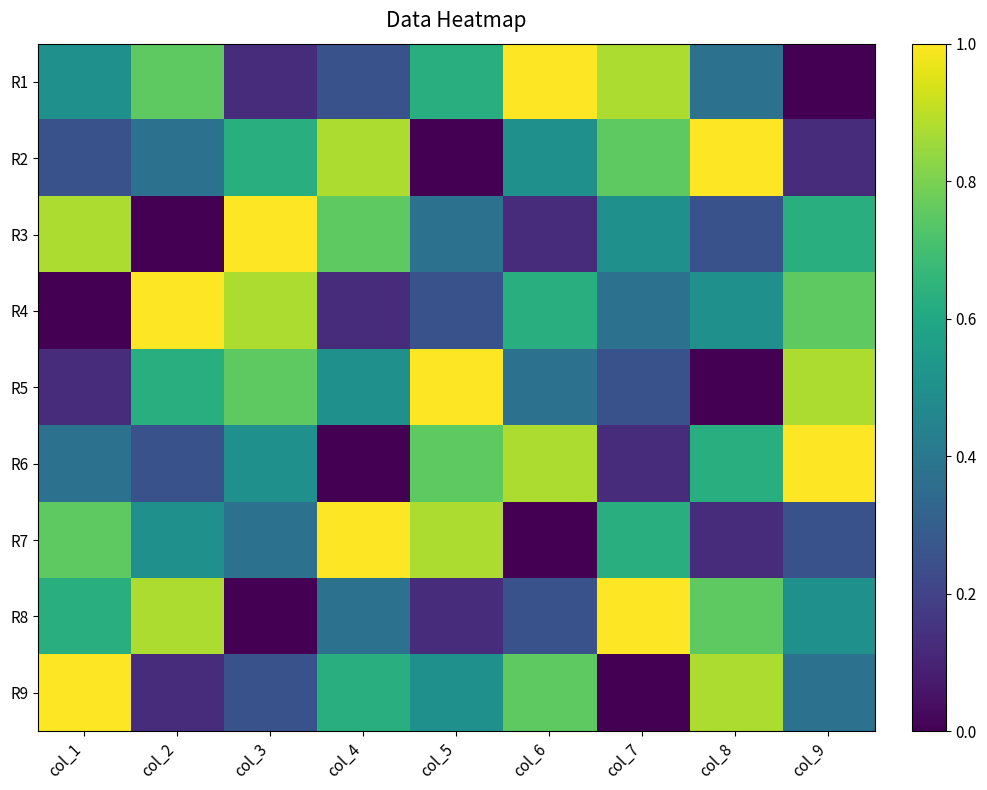

Reading left to right, what are all the values shown in this chart?

R1: col_1=0.5	col_2=0.8	col_3=0.1	col_4=0.2	col_5=0.6	col_6=1.0	col_7=0.9	col_8=0.4	col_9=0.0
R2: col_1=0.2	col_2=0.4	col_3=0.6	col_4=0.9	col_5=0.0	col_6=0.5	col_7=0.8	col_8=1.0	col_9=0.1
R3: col_1=0.9	col_2=0.0	col_3=1.0	col_4=0.8	col_5=0.4	col_6=0.1	col_7=0.5	col_8=0.2	col_9=0.6
R4: col_1=0.0	col_2=1.0	col_3=0.9	col_4=0.1	col_5=0.2	col_6=0.6	col_7=0.4	col_8=0.5	col_9=0.8
R5: col_1=0.1	col_2=0.6	col_3=0.8	col_4=0.5	col_5=1.0	col_6=0.4	col_7=0.2	col_8=0.0	col_9=0.9
R6: col_1=0.4	col_2=0.2	col_3=0.5	col_4=0.0	col_5=0.8	col_6=0.9	col_7=0.1	col_8=0.6	col_9=1.0
R7: col_1=0.8	col_2=0.5	col_3=0.4	col_4=1.0	col_5=0.9	col_6=0.0	col_7=0.6	col_8=0.1	col_9=0.2
R8: col_1=0.6	col_2=0.9	col_3=0.0	col_4=0.4	col_5=0.1	col_6=0.2	col_7=1.0	col_8=0.8	col_9=0.5
R9: col_1=1.0	col_2=0.1	col_3=0.2	col_4=0.6	col_5=0.5	col_6=0.8	col_7=0.0	col_8=0.9	col_9=0.4